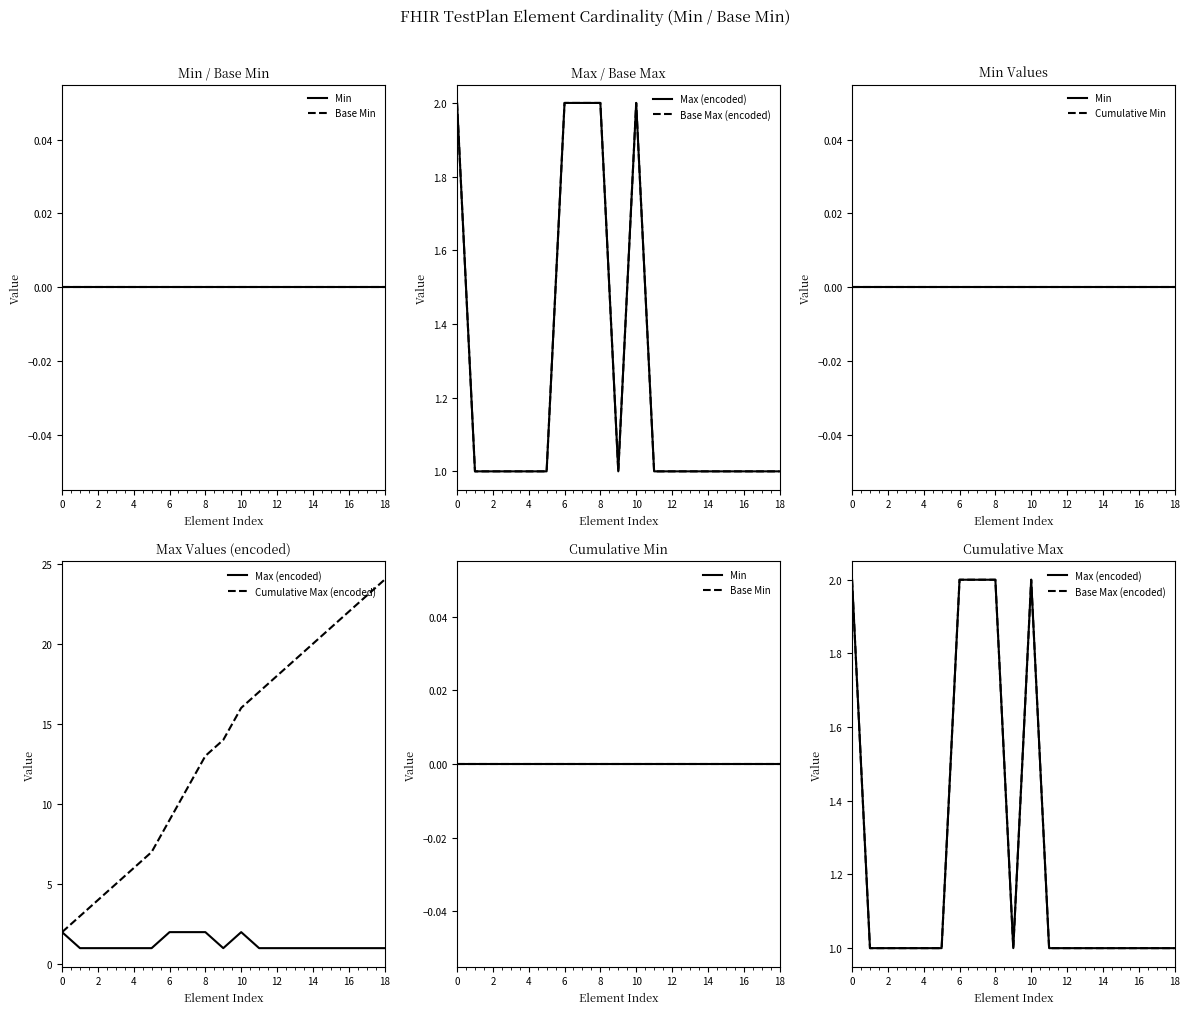

What is the difference between the highest and lowest values at 15?

21